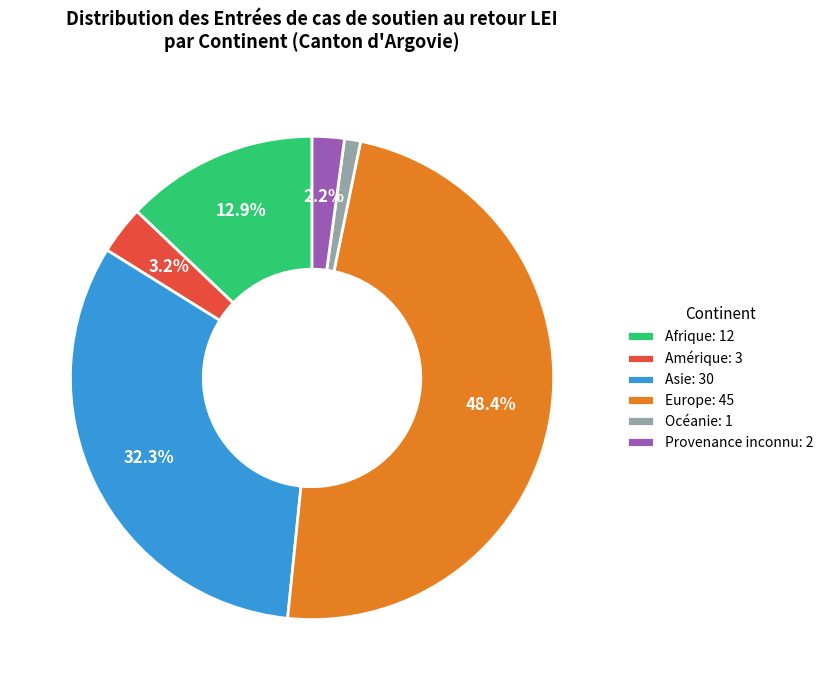

Is Asie the majority of the pie?

No